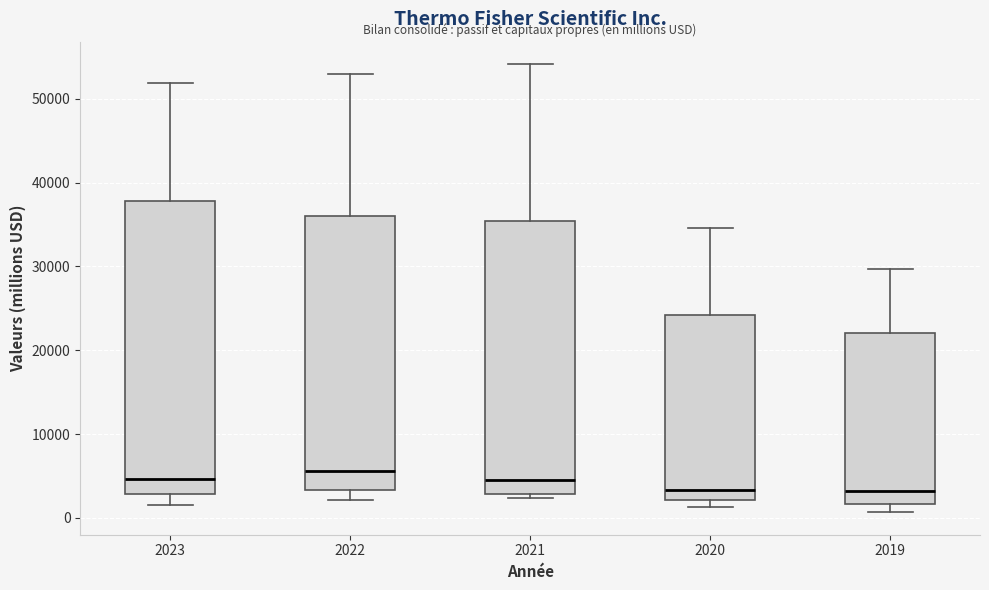

Reading left to right, read every box against the y-axis: the position of its median line, the range the box covers, and the ends of its whiskers. The values are not printed on the chart, so give them approximately, as read against the axis.

2023: median 5000, box 3000 to 38000, whiskers 2000 to 52000
2022: median 6000, box 3000 to 36000, whiskers 2000 to 53000
2021: median 5000, box 3000 to 35000, whiskers 2000 to 54000
2020: median 3000, box 2000 to 24000, whiskers 1000 to 35000
2019: median 3000, box 2000 to 22000, whiskers 1000 to 30000